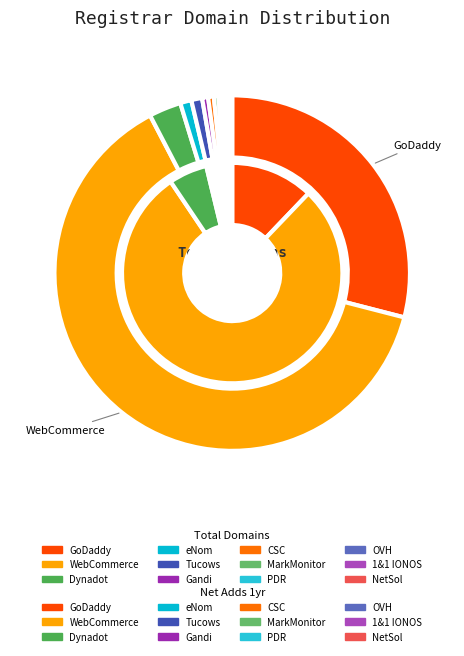

True or false: Web Commerce Communications Ltd. accounts for 74% of the total.

False